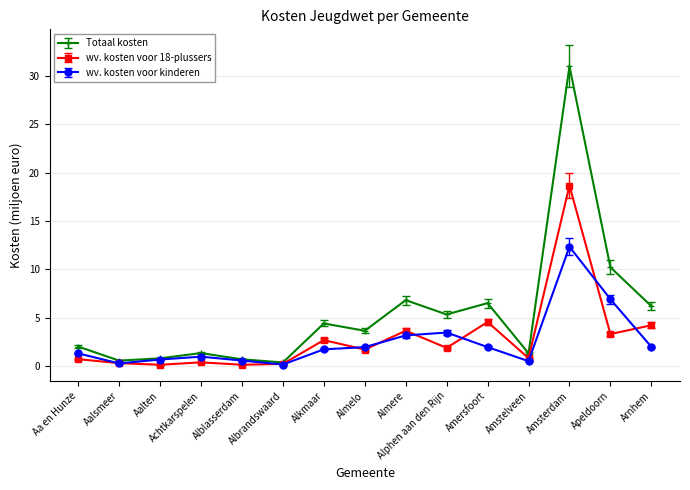

Which series has the largest range (max minus min)?

Totaal kosten